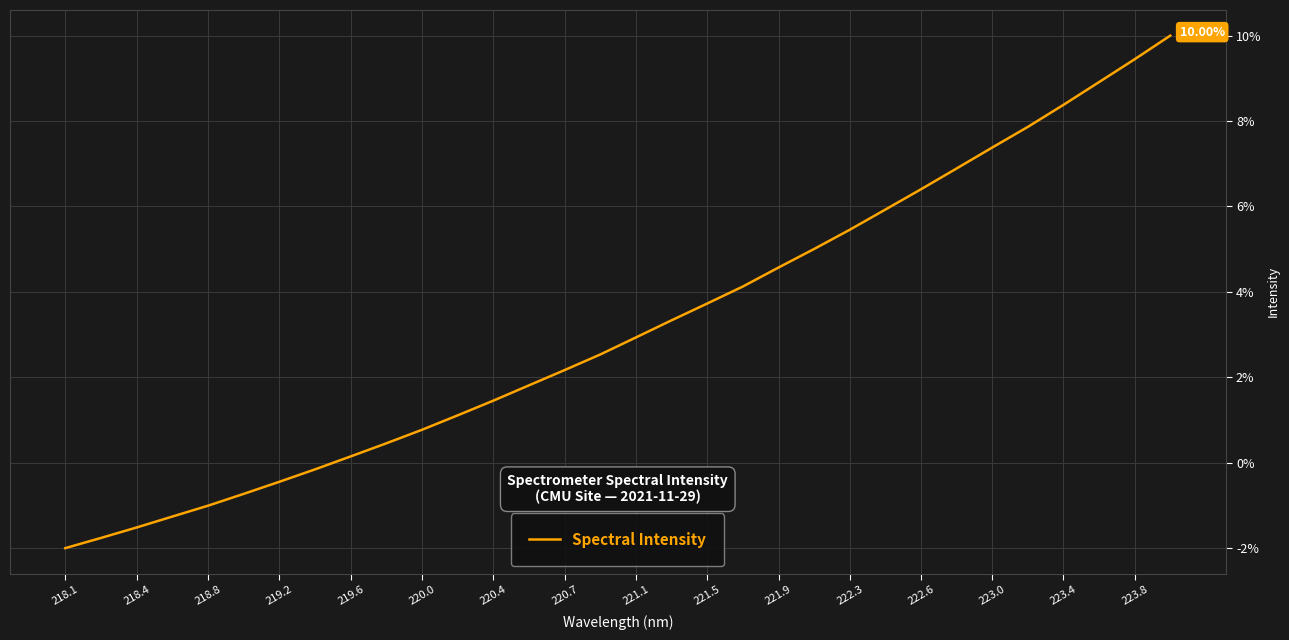

What is the difference between the maximum and minimum values?

12.0